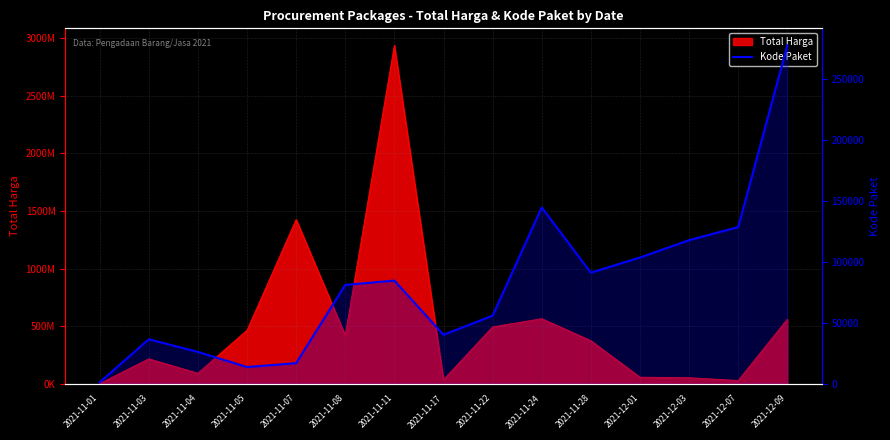

Which label corresponds to the smallest value in the chart?

2021-11-01